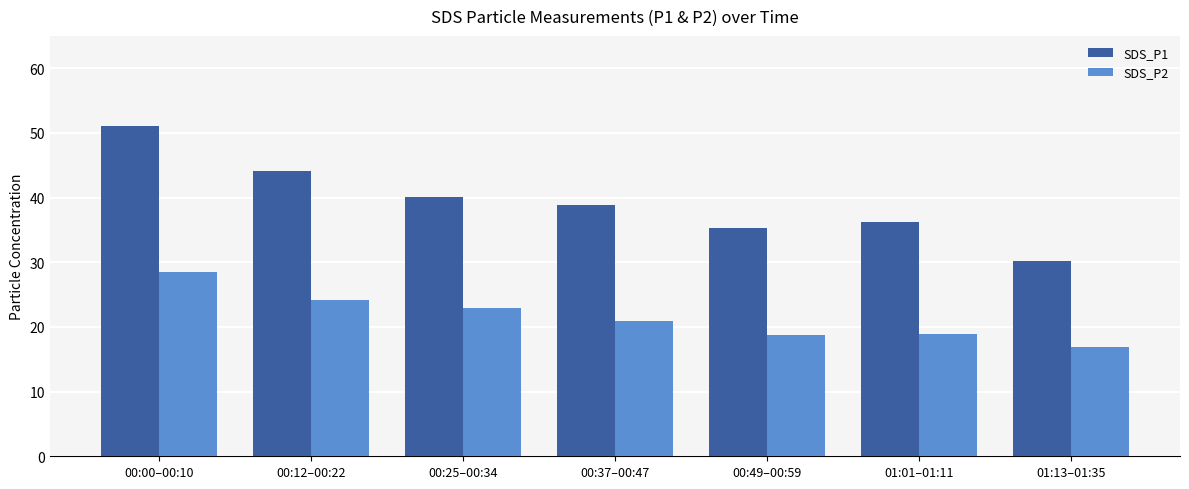

Is the value of SDS_P2 at 00:49–00:59 greater than the value of SDS_P1 at 01:13–01:35?

No